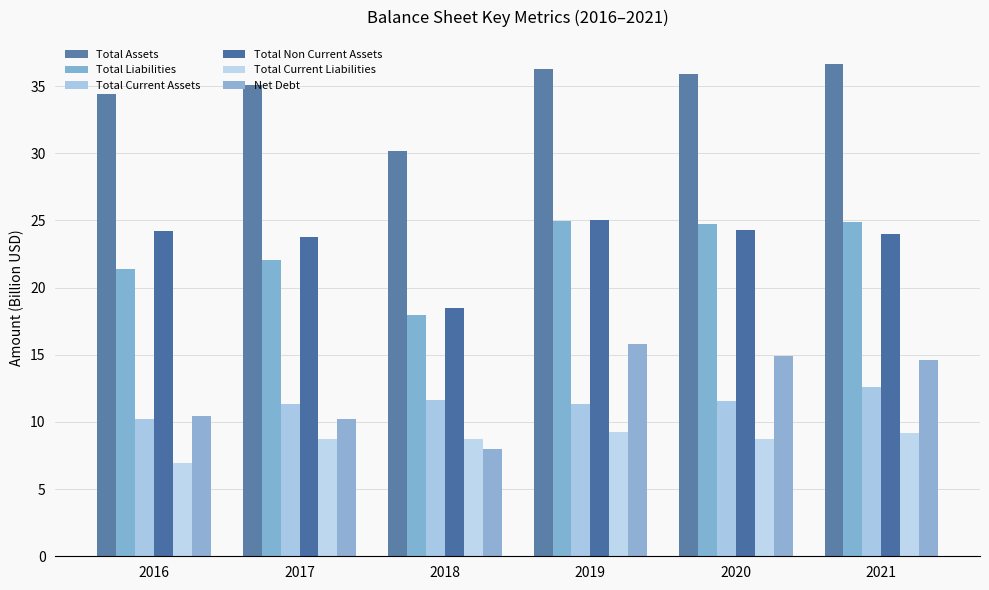

What is the approximate value of Total Non Current Assets at 2018?

18.5